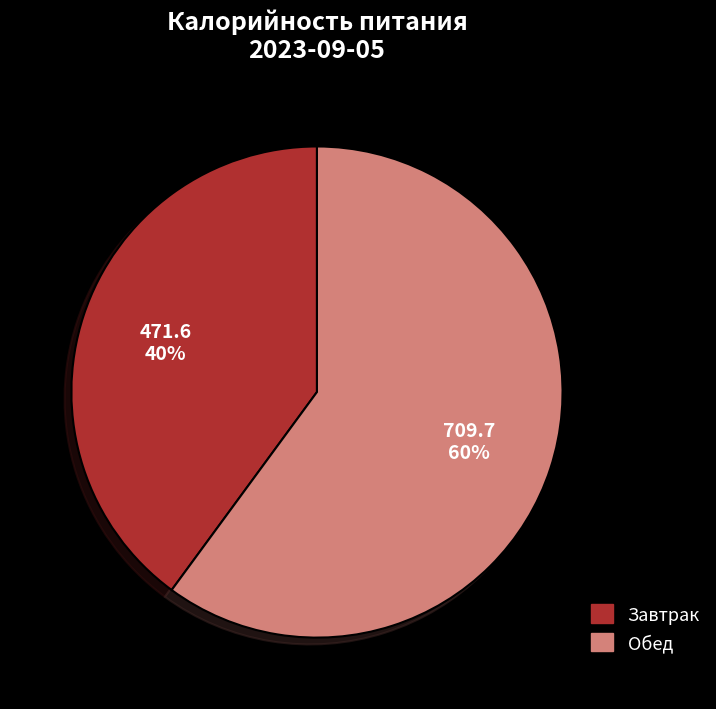

To the nearest percent, what percentage of the pie is Обед?

60%